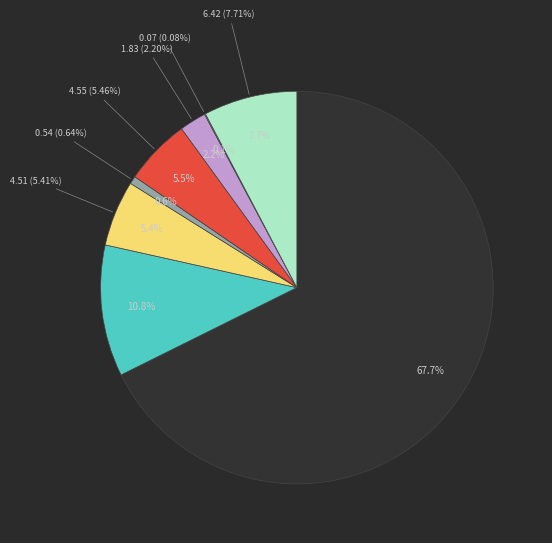

Is the sum of 财政对工伤保险基金的补助 and 行政单位医疗 greater than half?

No